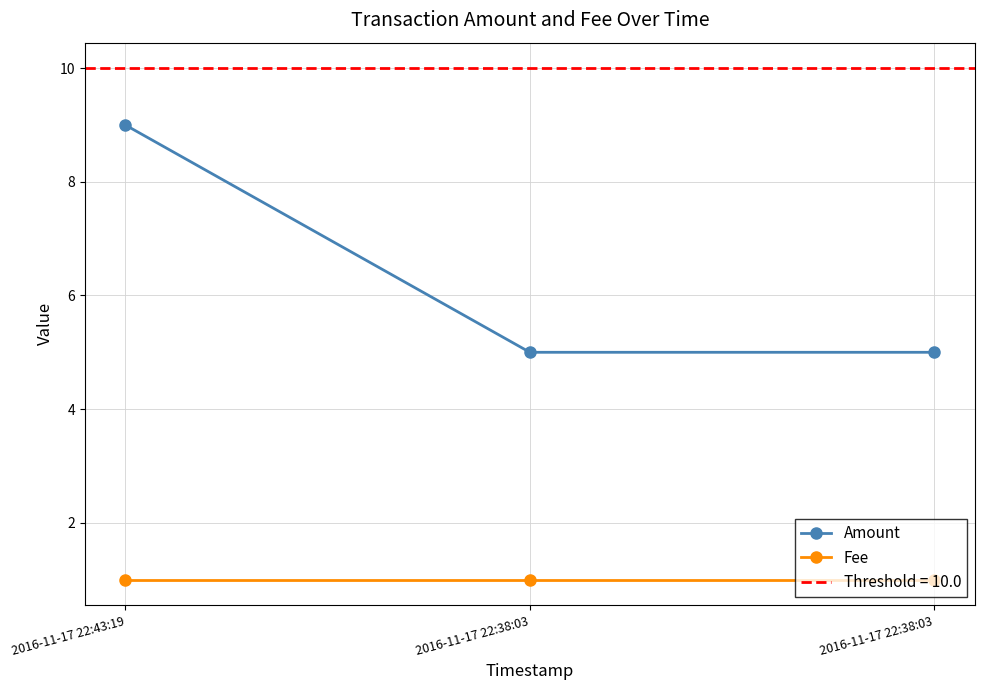

The value of Fee at 2016-11-17 22:43:19 is 1. True or false?

True